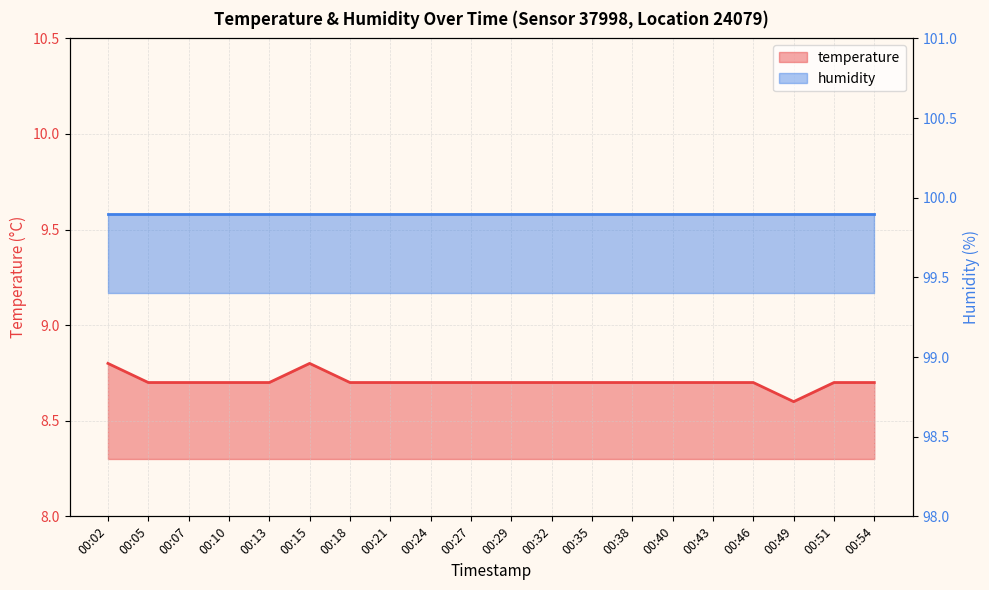

True or false: the data shows 8.7 at 00:10.

True